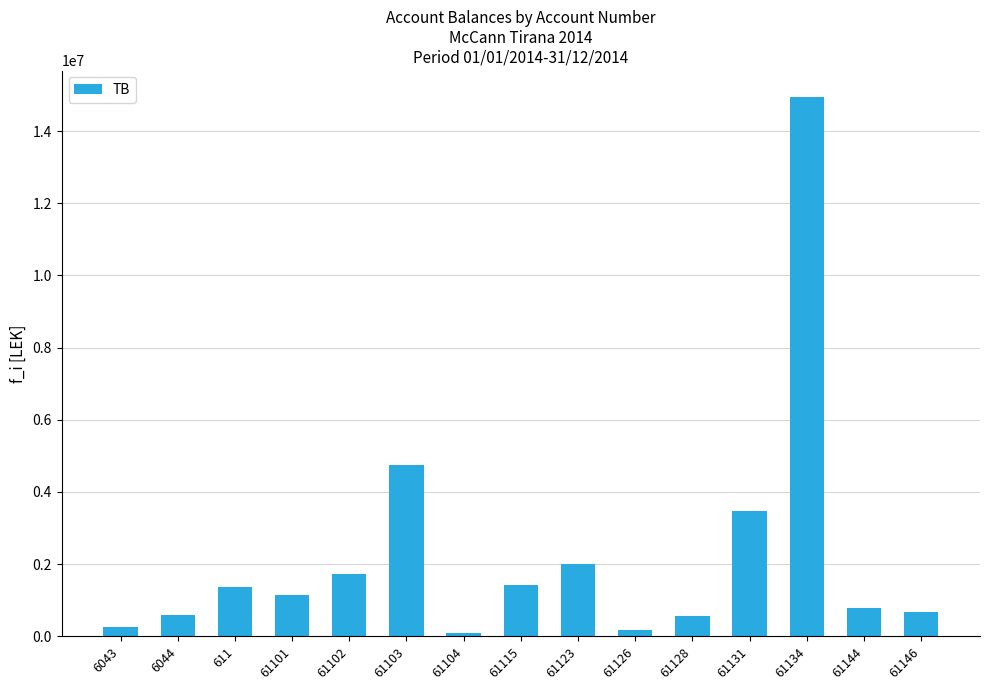

Is it true that the value at 6043 is 250227.1?

True